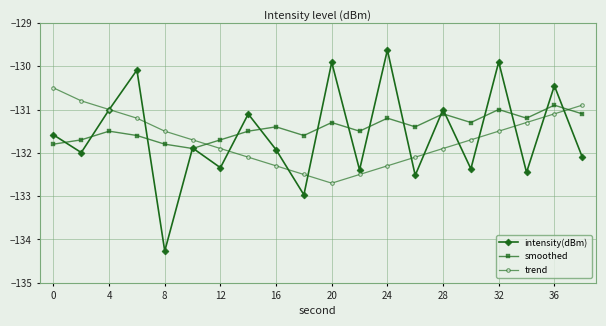

After their last crossing, which series has the higher values: smoothed or trend?

trend